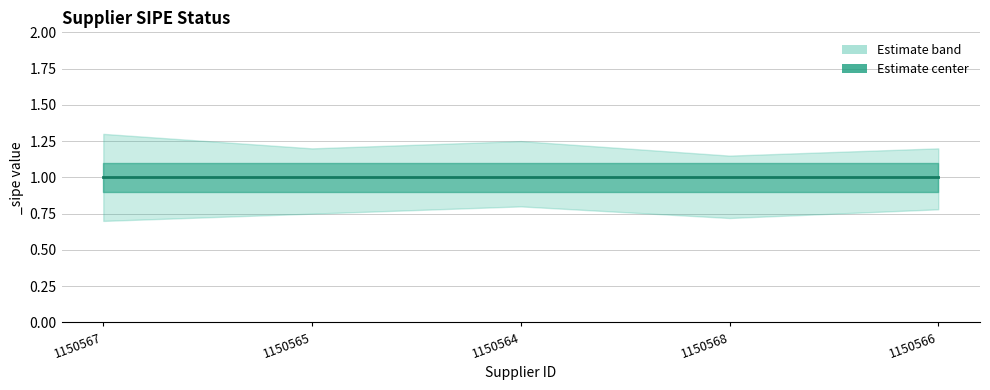

At which category does the chart reach its peak across all series?

1150567